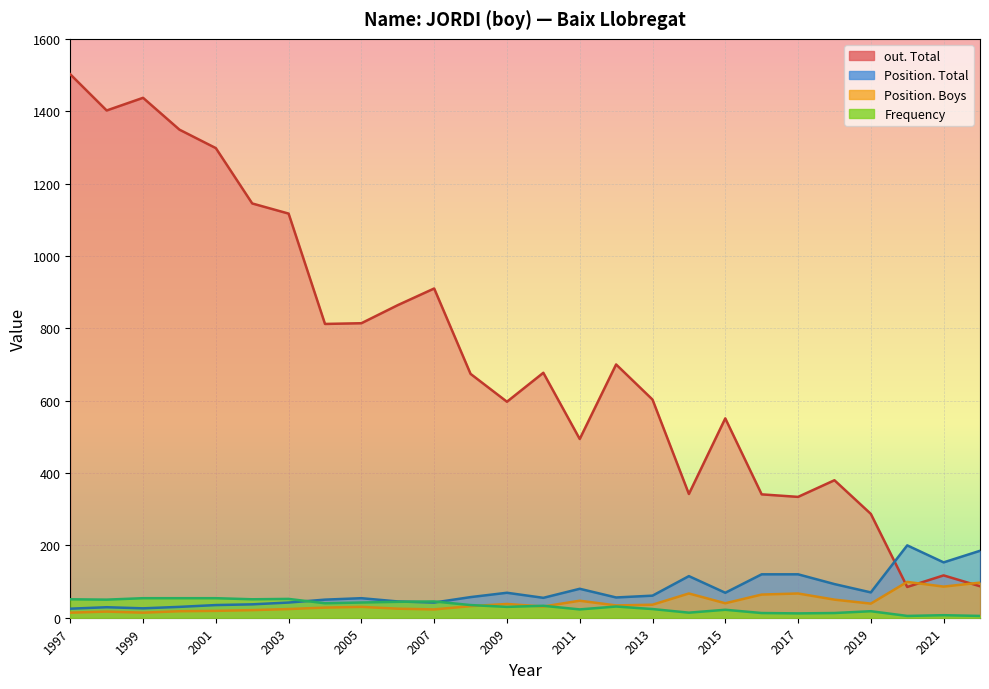

What is the approximate value of Position. Total at 2018, to the nearest 5?

95